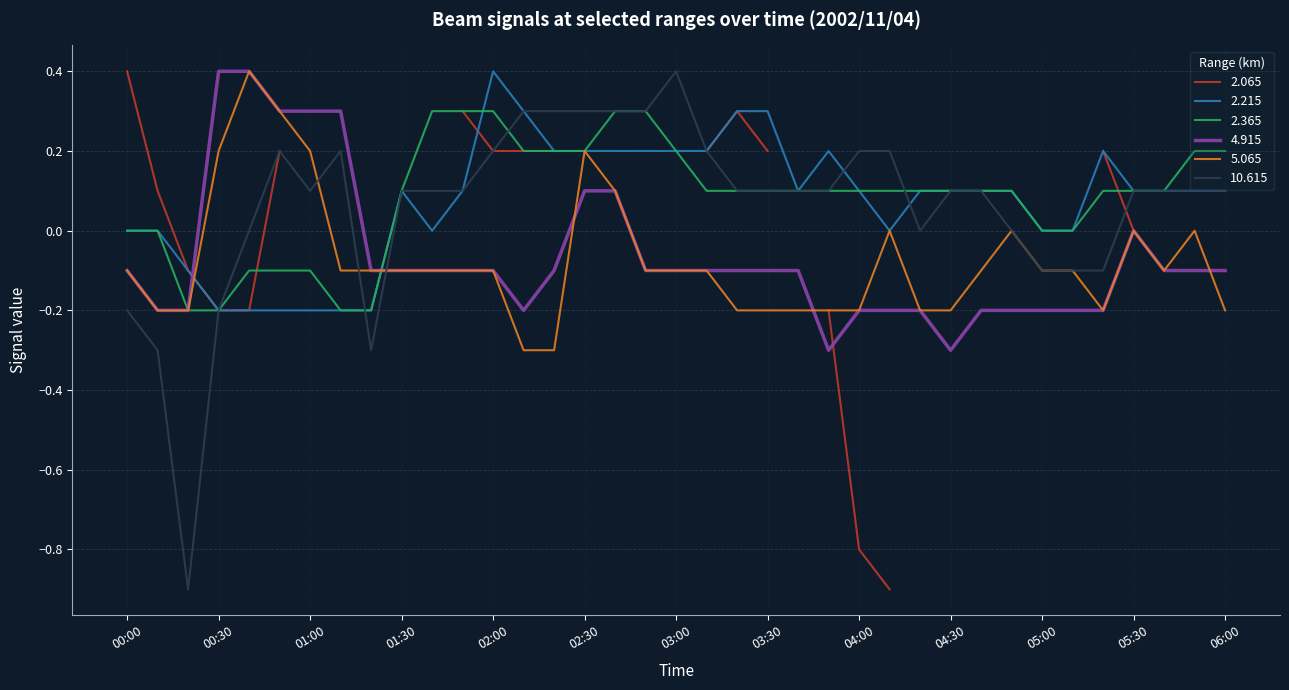

Which category has the highest value in the 2.215 series?

02:00